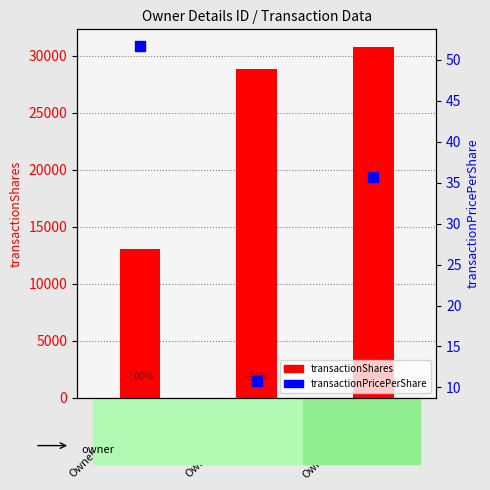

Reading left to right, extract all data points from this chart.

transactionShares: 13049.0	28871.0	30768.0
transactionPricePerShare: 51.7	10.8	35.8